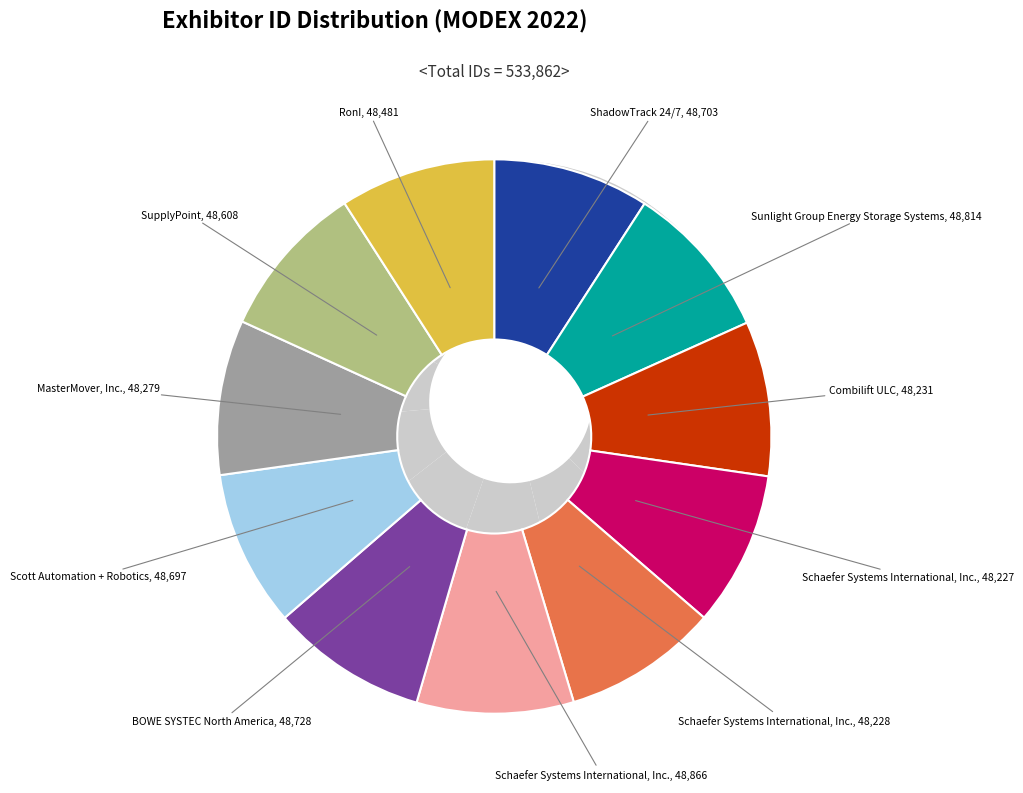

Count the number of slices in the pie.

11